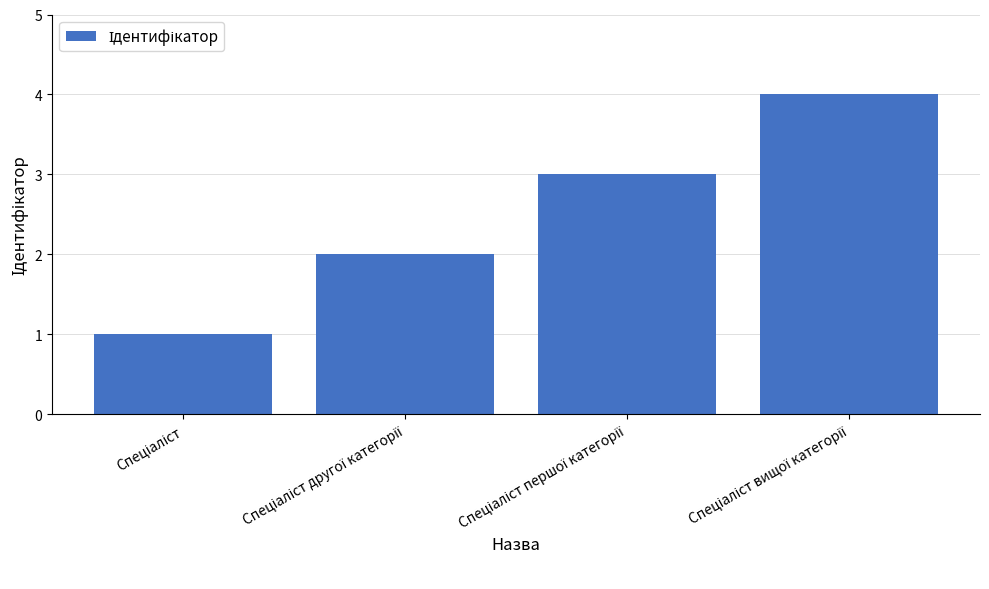

What is the maximum value shown in the chart?

4